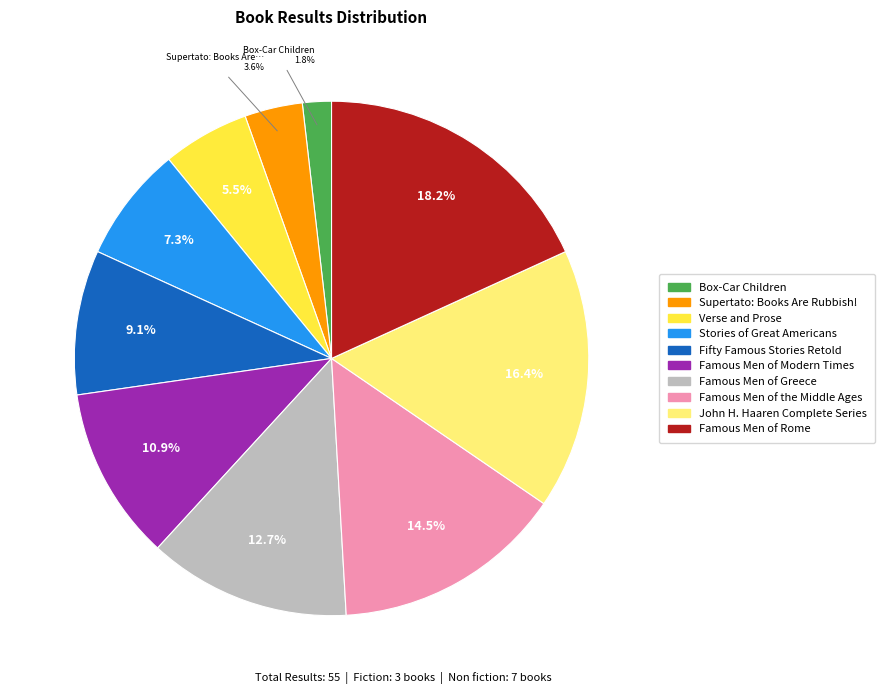

Which slice is the largest?

Famous Men of Rome